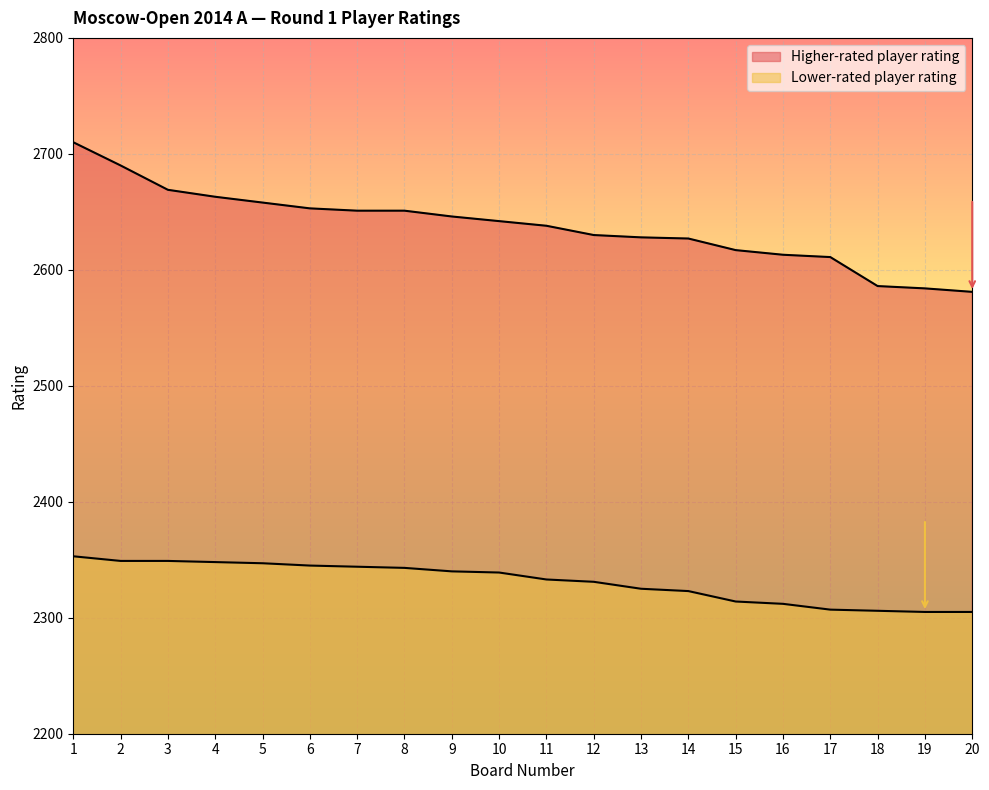

Reading right to left, transcribe all the data shown in this chart.

Higher-rated player rating: 20=2581	19=2584	18=2586	17=2611	16=2613	15=2617	14=2627	13=2628	12=2630	11=2638	10=2642	9=2646	8=2651	7=2651	6=2653	5=2658	4=2663	3=2669	2=2690	1=2710
Lower-rated player rating: 20=2305	19=2305	18=2306	17=2307	16=2312	15=2314	14=2323	13=2325	12=2331	11=2333	10=2339	9=2340	8=2343	7=2344	6=2345	5=2347	4=2348	3=2349	2=2349	1=2353